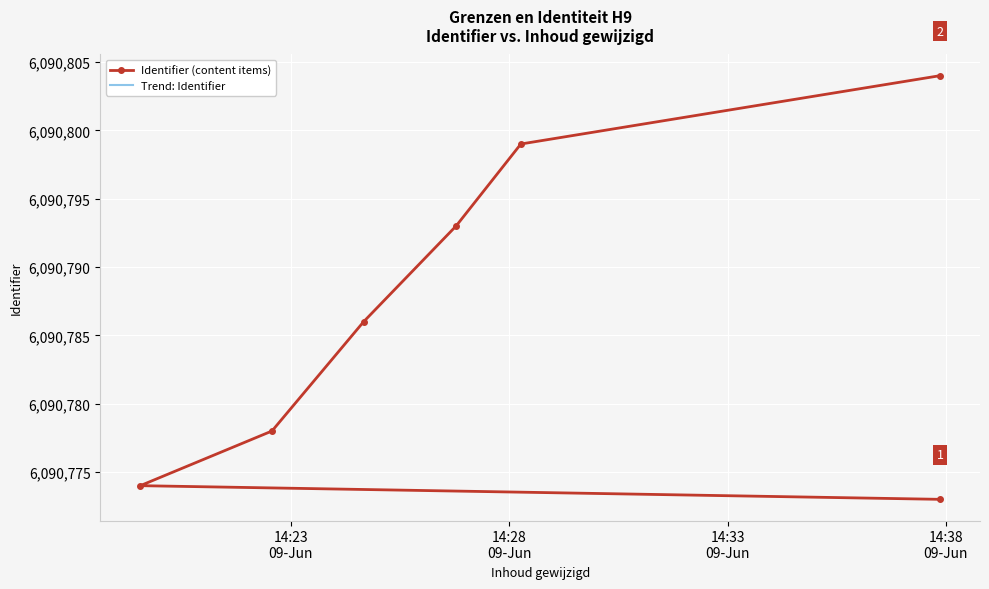

Is it true that the value at 2020-06-09 14:19:33 is 10946083?

False